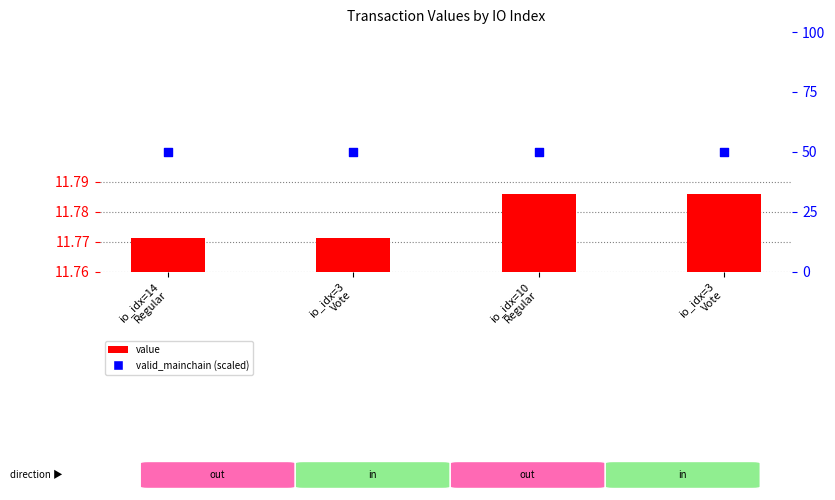

At how many categories does at least one series exceed 4?

4